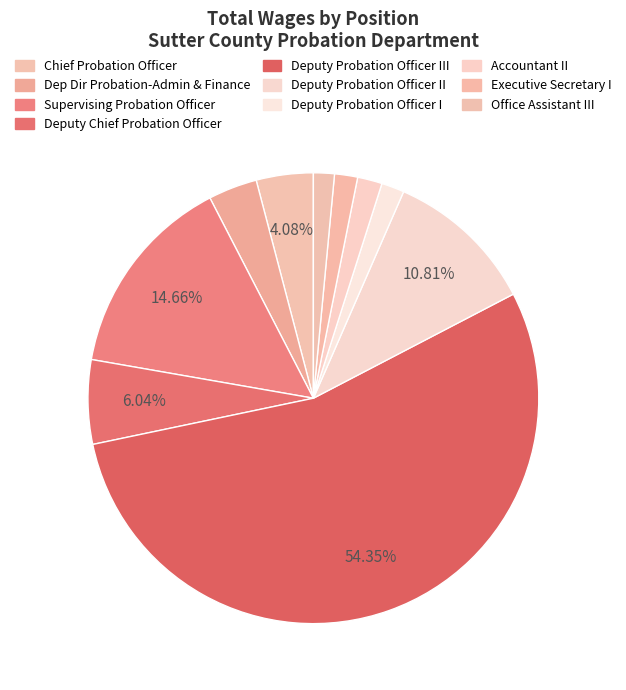

Count the number of slices in the pie.

10